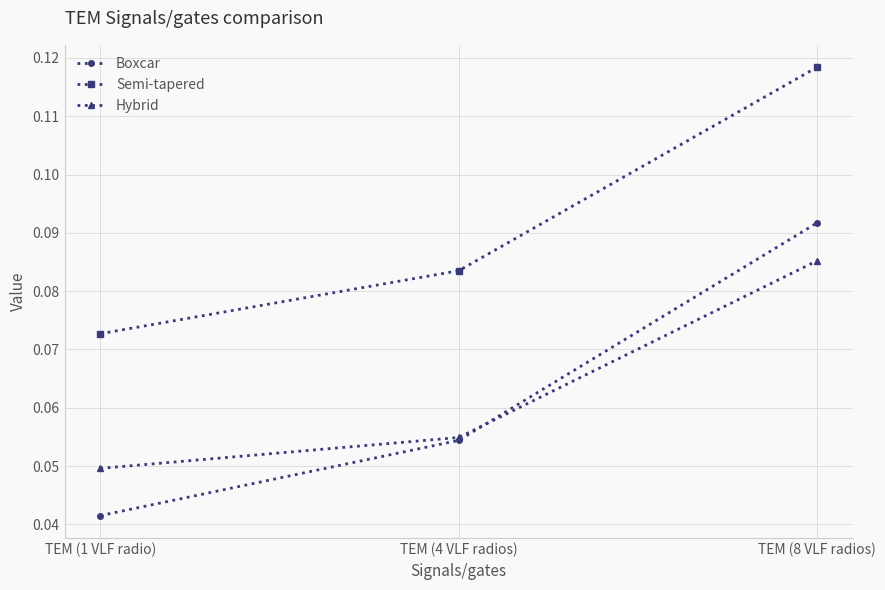

Which series has the largest range (max minus min)?

Boxcar